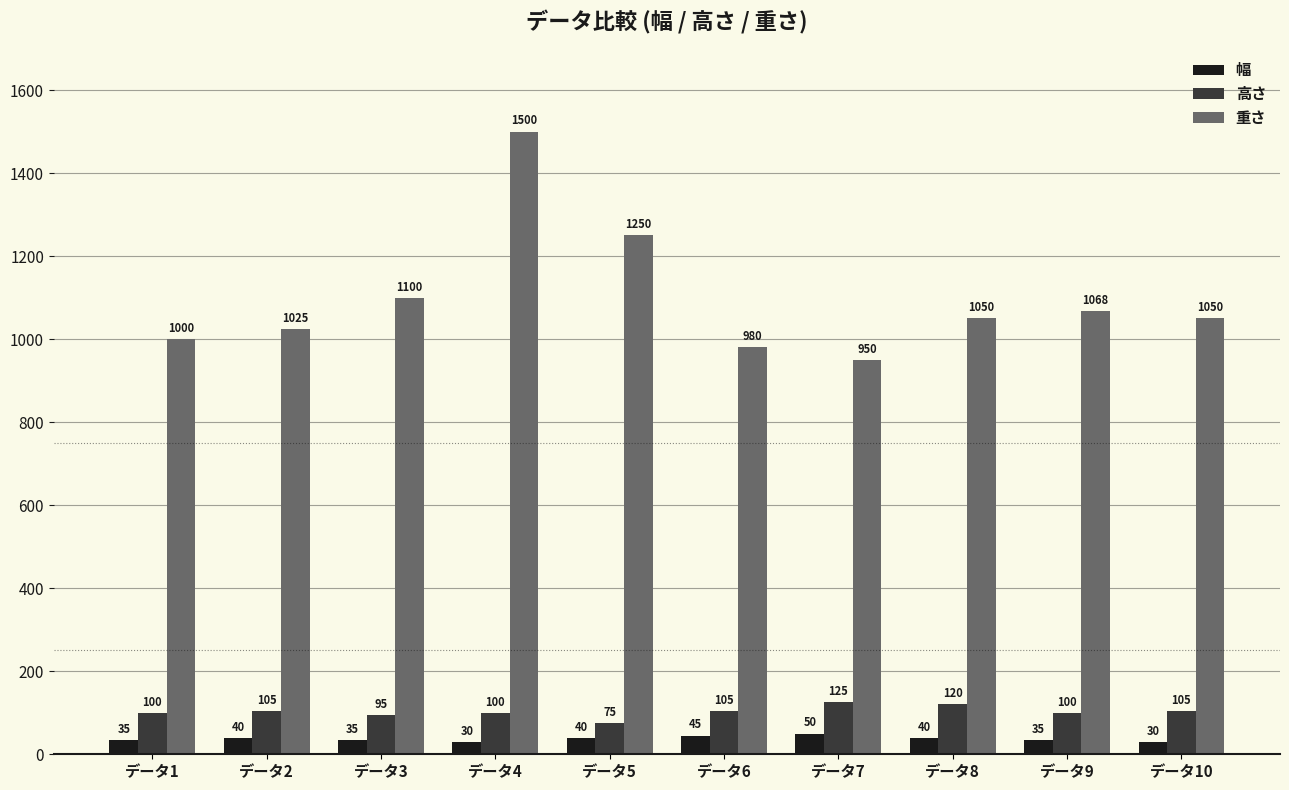

Rank the series at データ4 from lowest to highest value.

幅, 高さ, 重さ